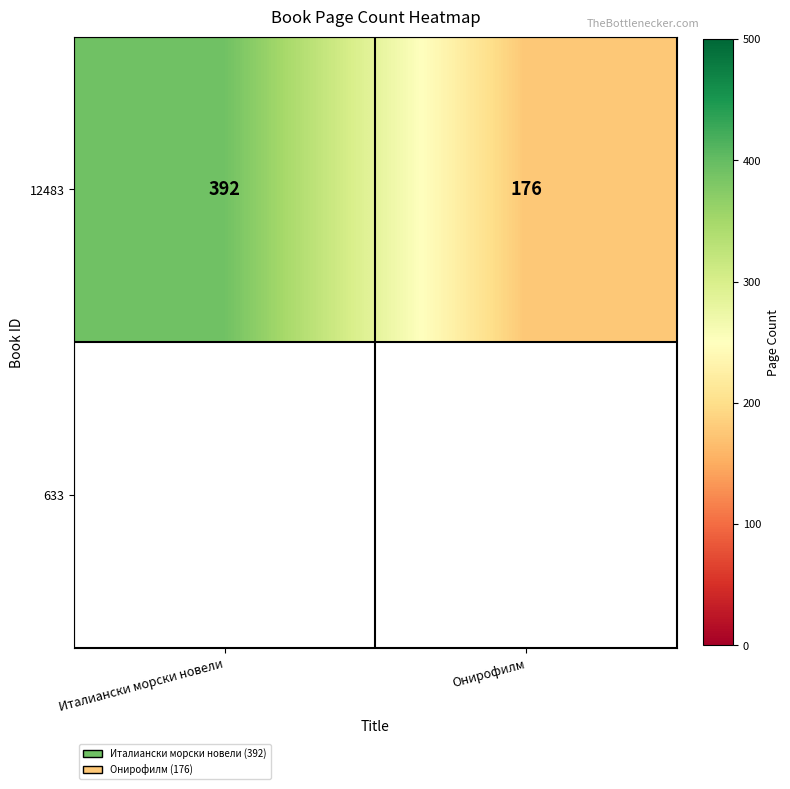

What is the sum of the values at Онирофилм and Италиански морски новели?

568